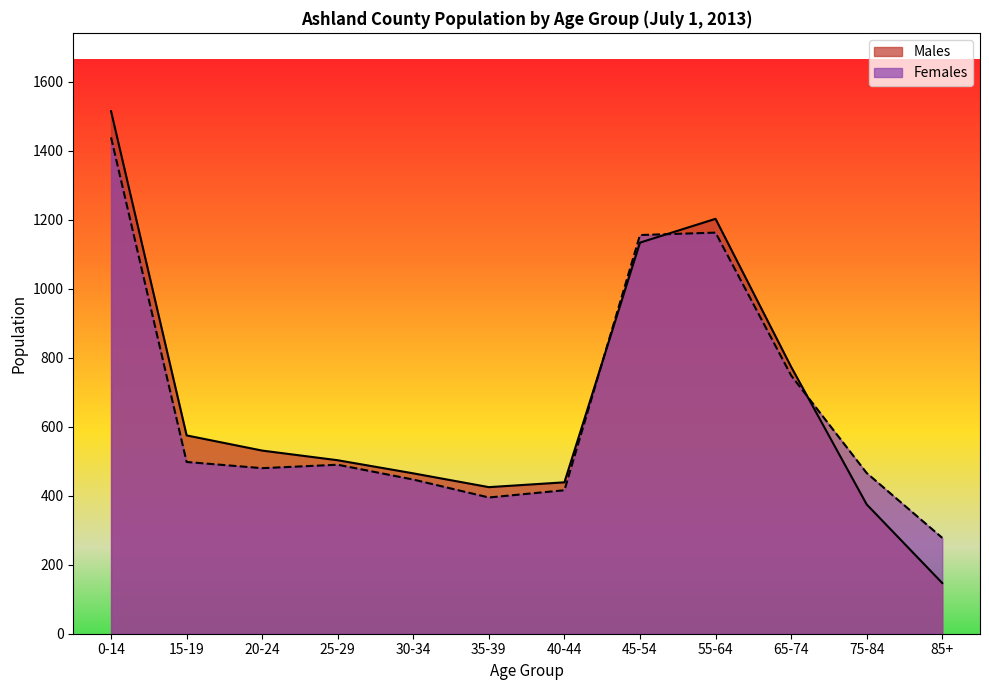

What is the difference between the Males values at 40-44 and 0-14?

1076